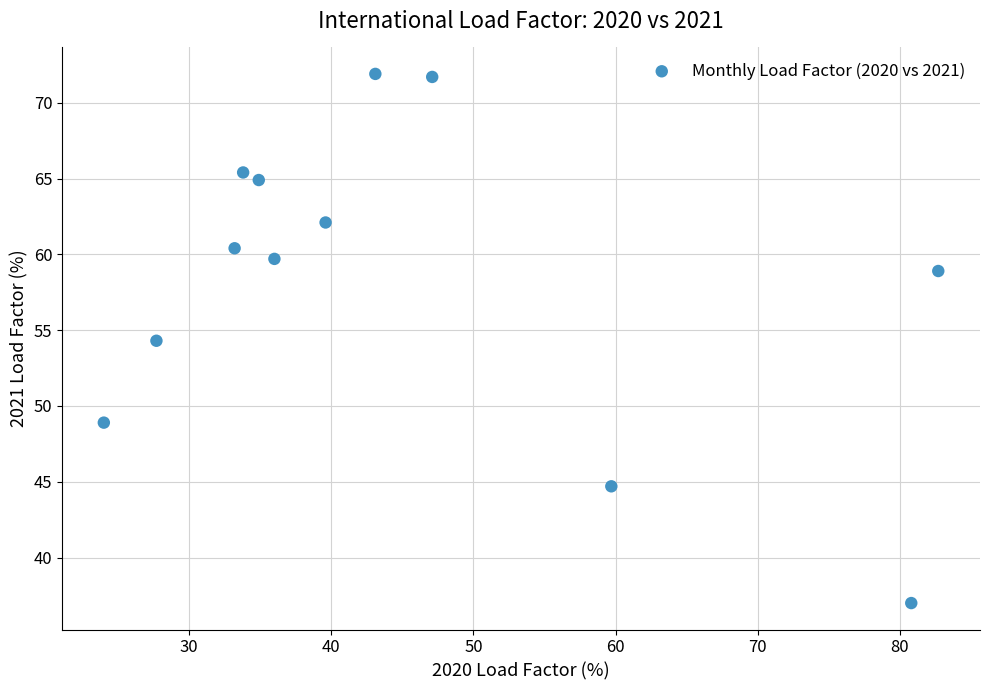

What is the average X value?

45.2